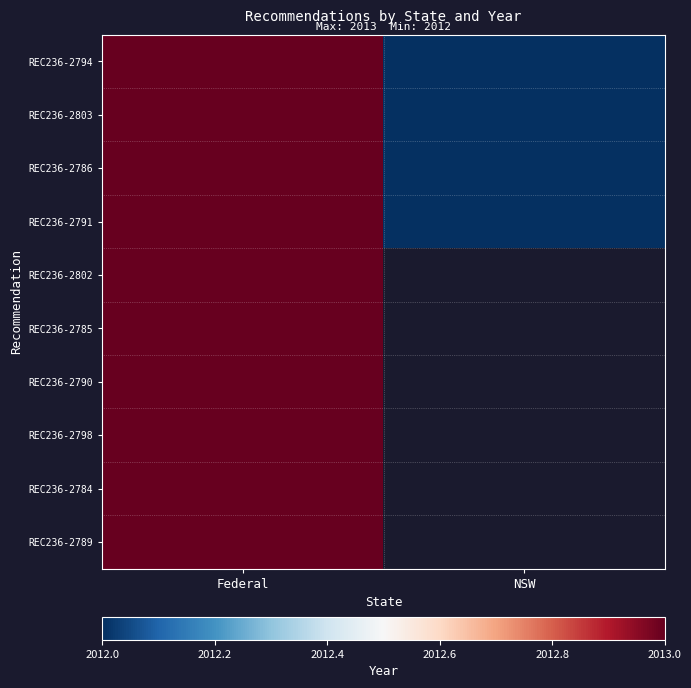

Which series has the largest total across all categories?

REC236-2794